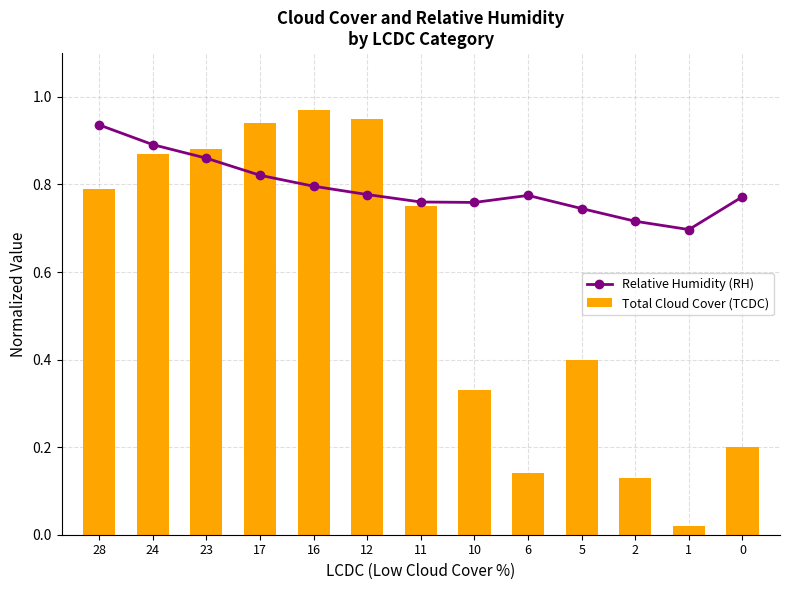

What are all the series names shown in the legend?

Relative Humidity (RH), Total Cloud Cover (TCDC)